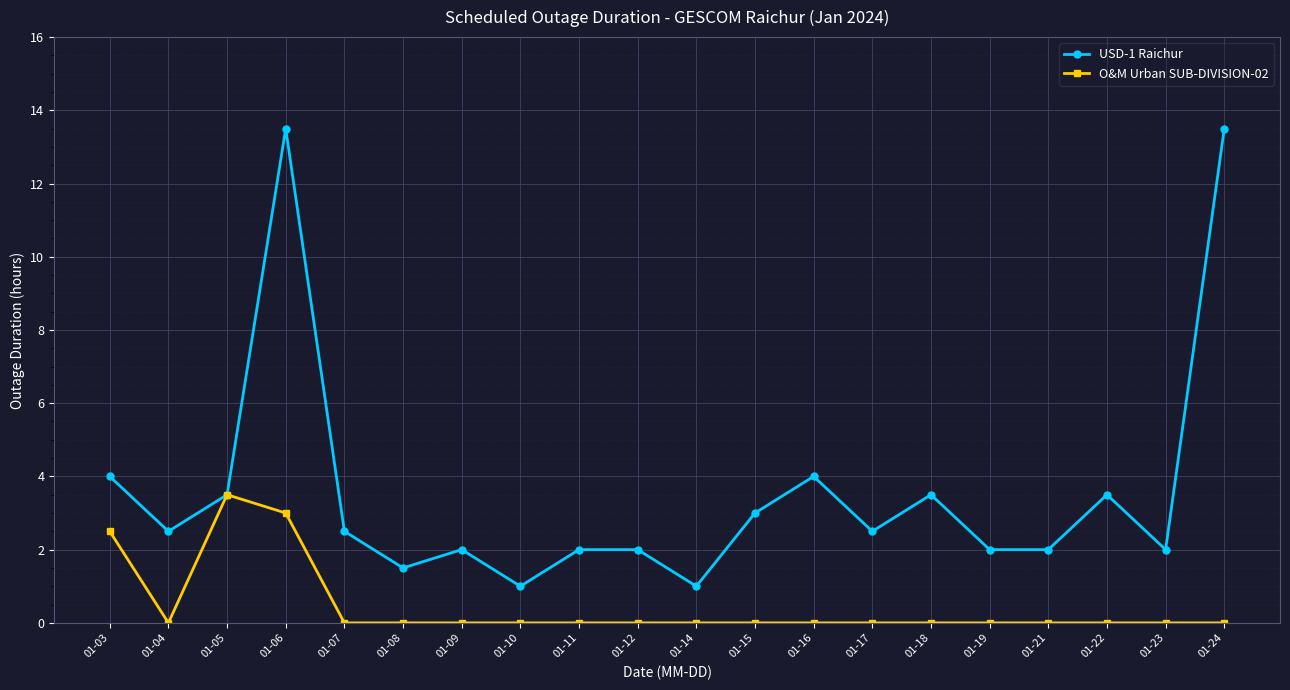

Is the value of O&M Urban SUB-DIVISION-02 at 01-11 greater than the value of USD-1 Raichur at 01-11?

No